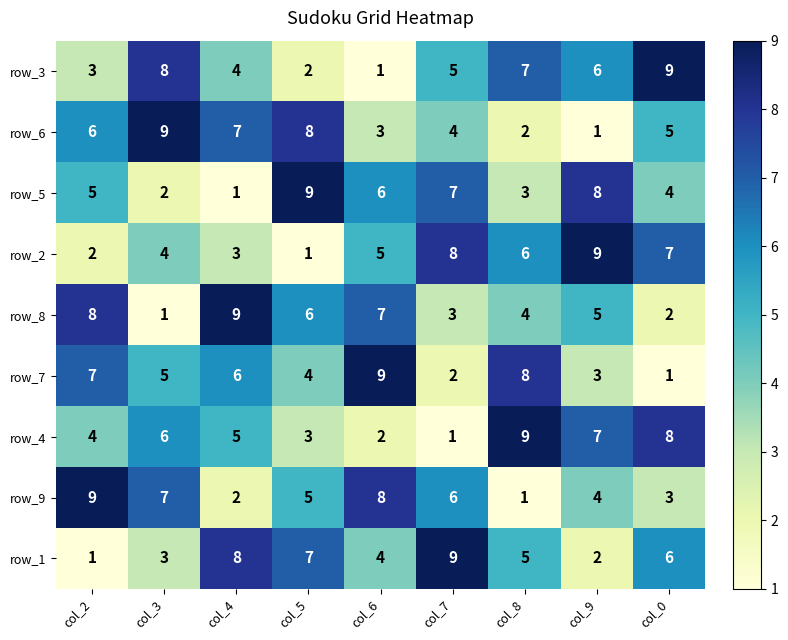

What is the spread (max minus min) of values at col_2?

8